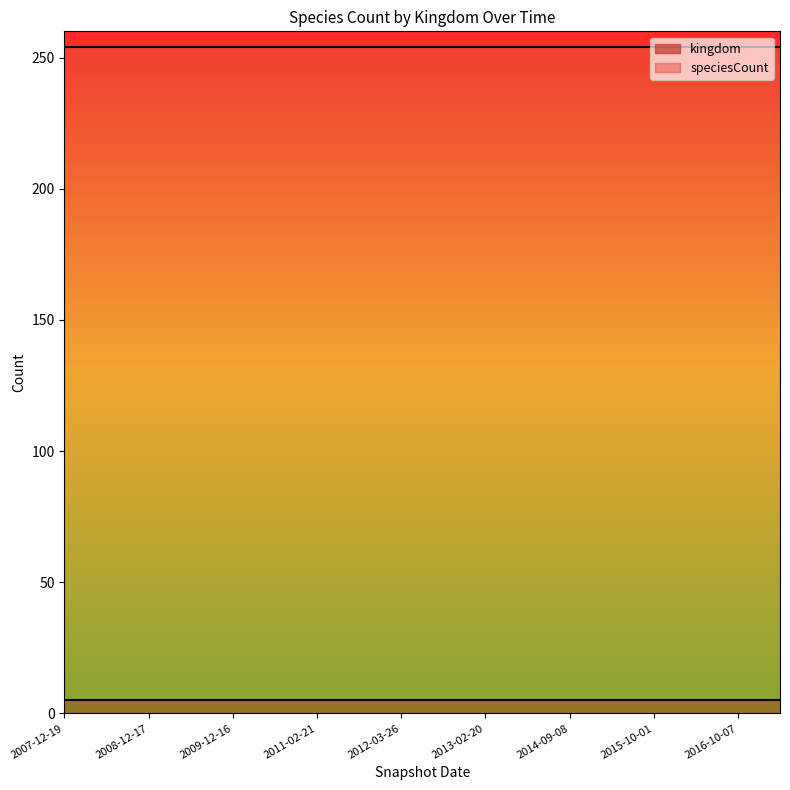

Reading left to right, what are all the values shown in this chart?

kingdom: 5	5	5	5	5	5	5	5	5	5	5	5	5	5	5	5	5	5	5	5	5	5	5	5	5	5	5	5	5	5	5	5	5	5	5
speciesCount: 254	254	254	254	254	254	254	254	254	254	254	254	254	254	254	254	254	254	254	254	254	254	254	254	254	254	254	254	254	254	254	254	254	254	254